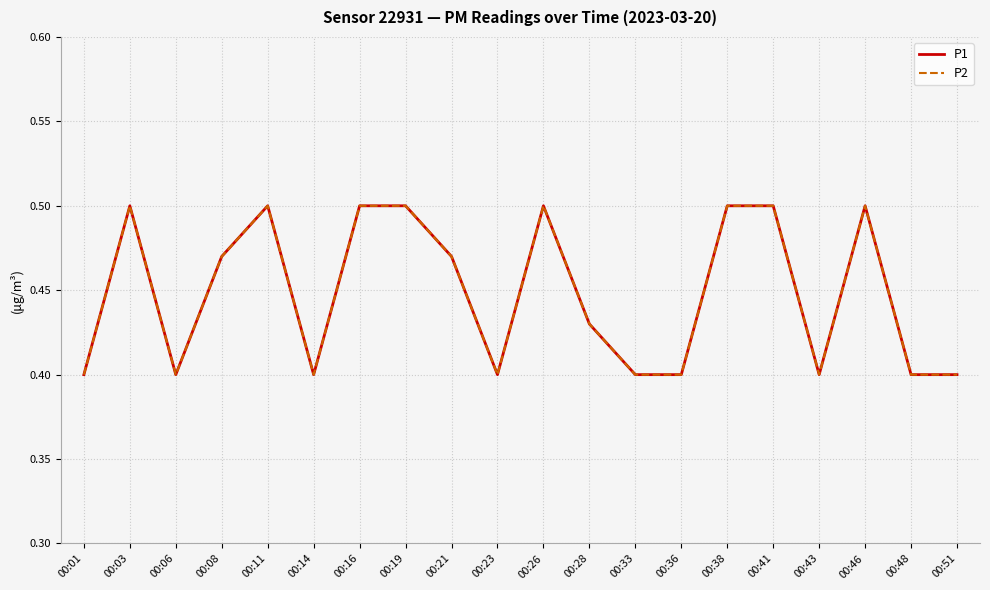

Does the chart have visible grid lines?

Yes